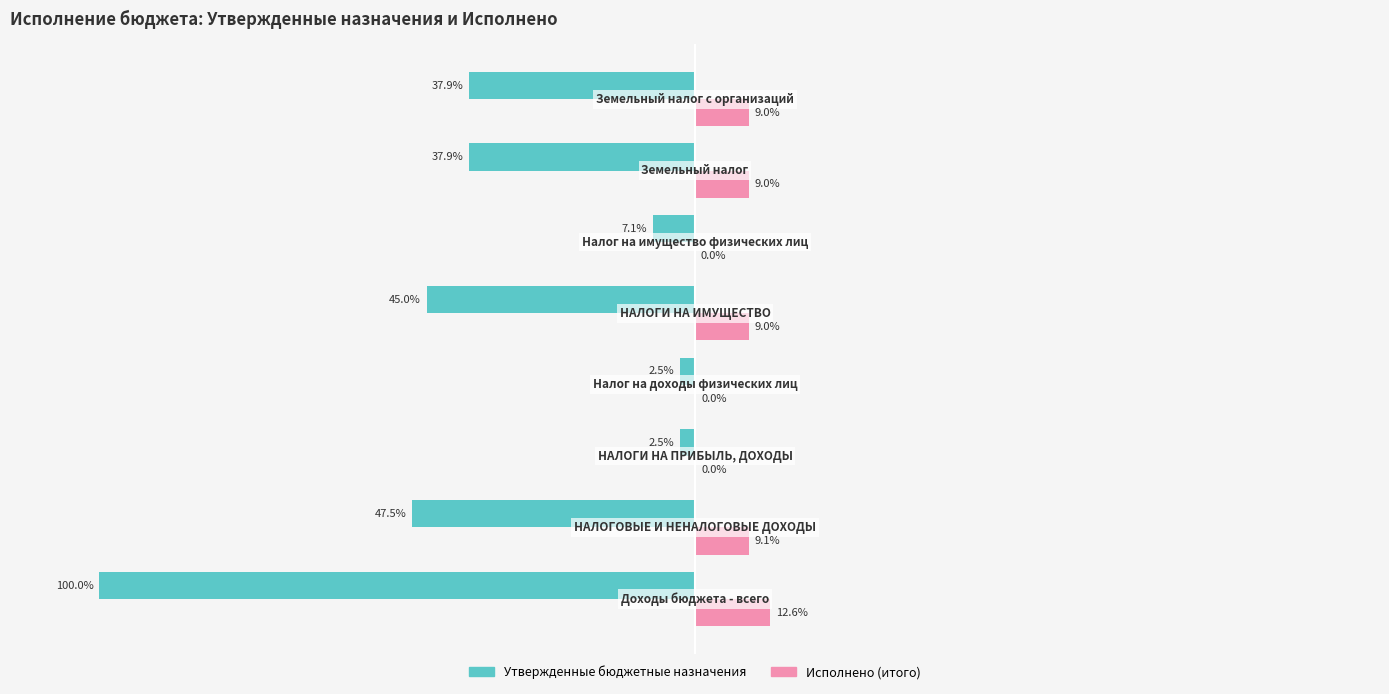

Which series has the largest total across all categories?

Исполнено (итого)